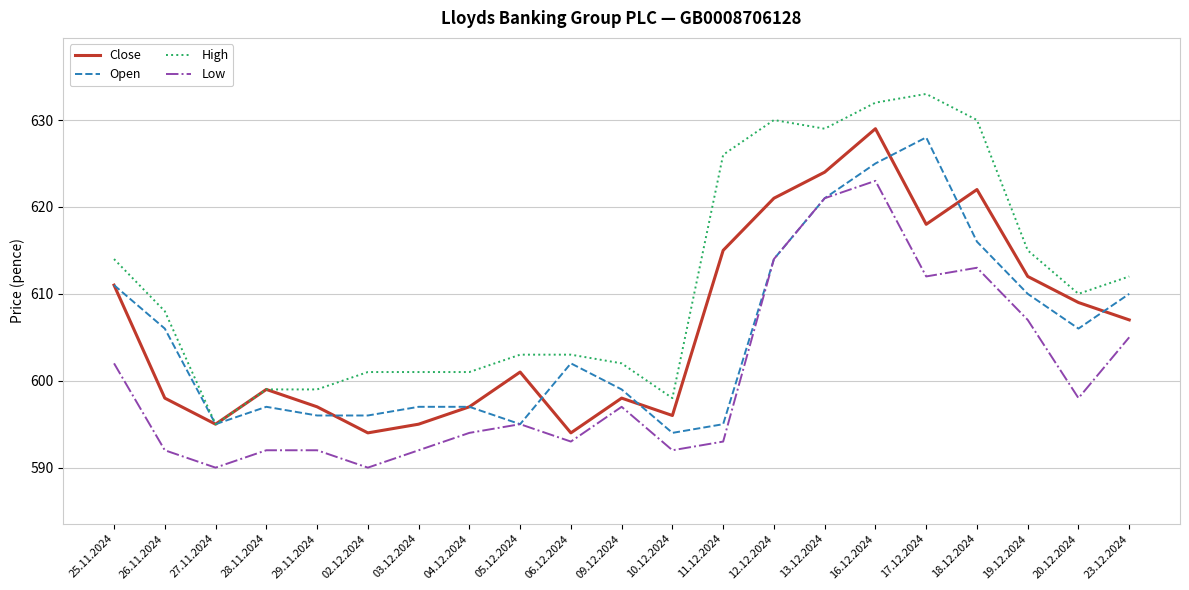

What value does the Close series have at 20.12.2024, to the nearest 10?

610